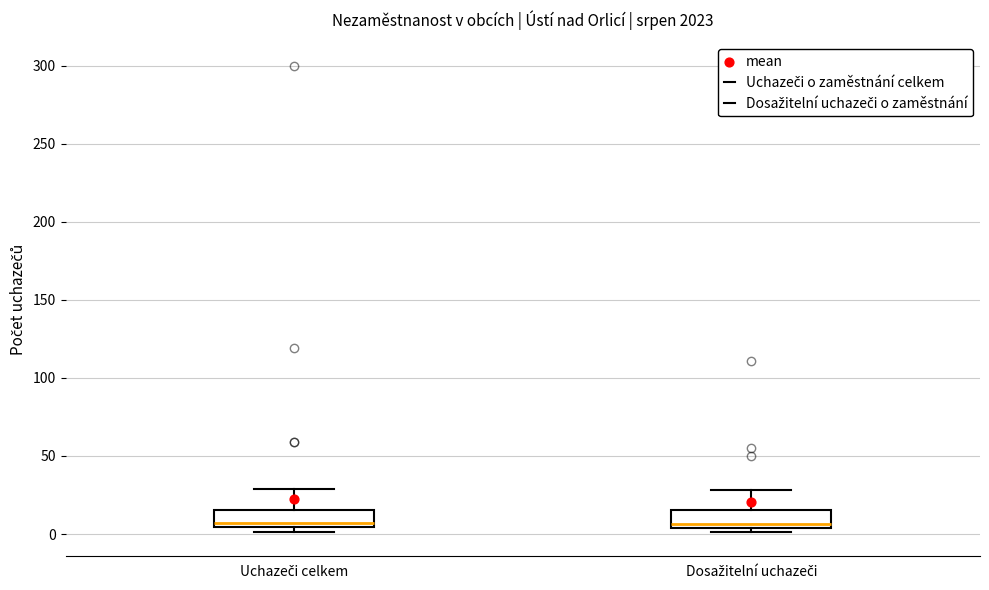

Reading left to right, read every box against the y-axis: the position of its median line, the range the box covers, and the ends of its whiskers. The values are not printed on the chart, so give them approximately, as read against the axis.

Uchazeči celkem: median 5 (just above the box's lower edge), box 5 to 15, whiskers 0 to 30
Dosažitelní uchazeči: median 5 (just above the box's lower edge), box 5 to 15, whiskers 0 to 30